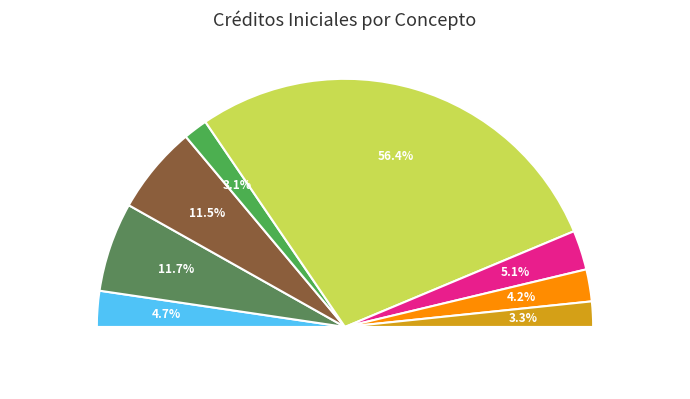

True or false: Material informático (22002) accounts for 1% of the total.

False